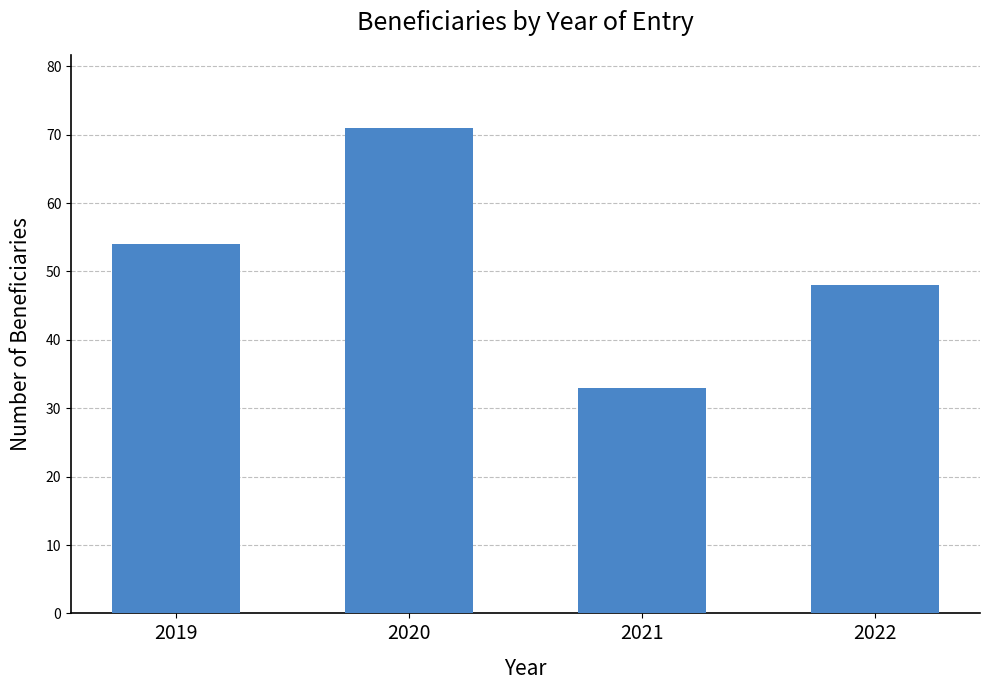

Read the value at 2019, to the nearest 10.

50